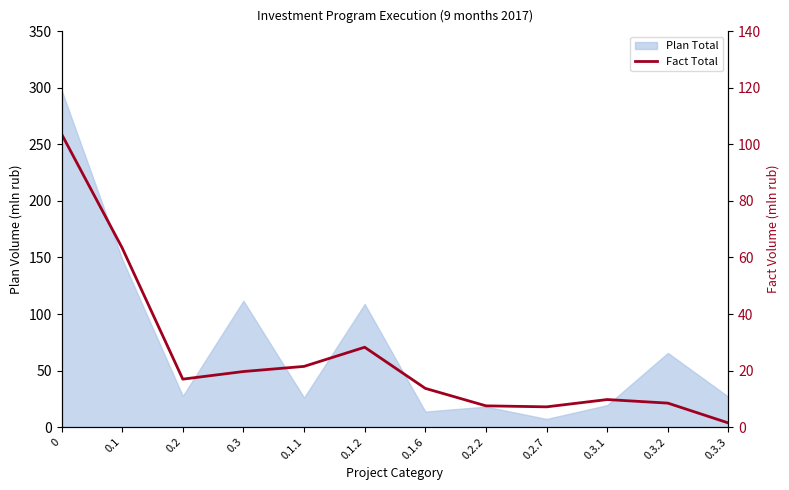

The value at 0.2.2 is 3.4. True or false?

False